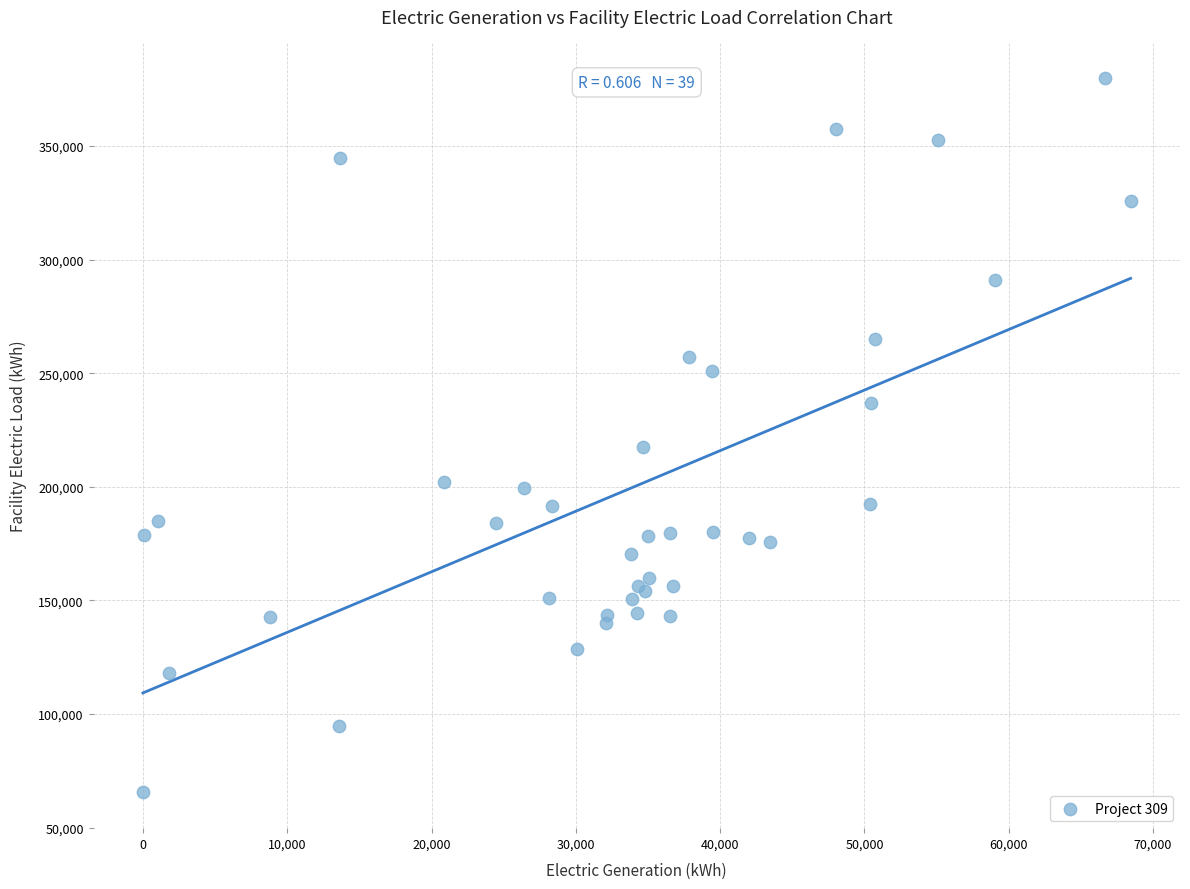

What Y value in the scatter plot is closest to 222669?

217636.4